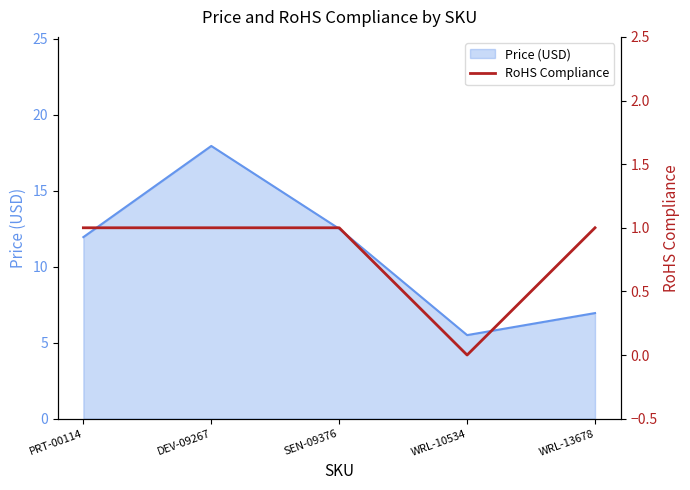

Which label corresponds to the smallest value in the chart?

WRL-10534